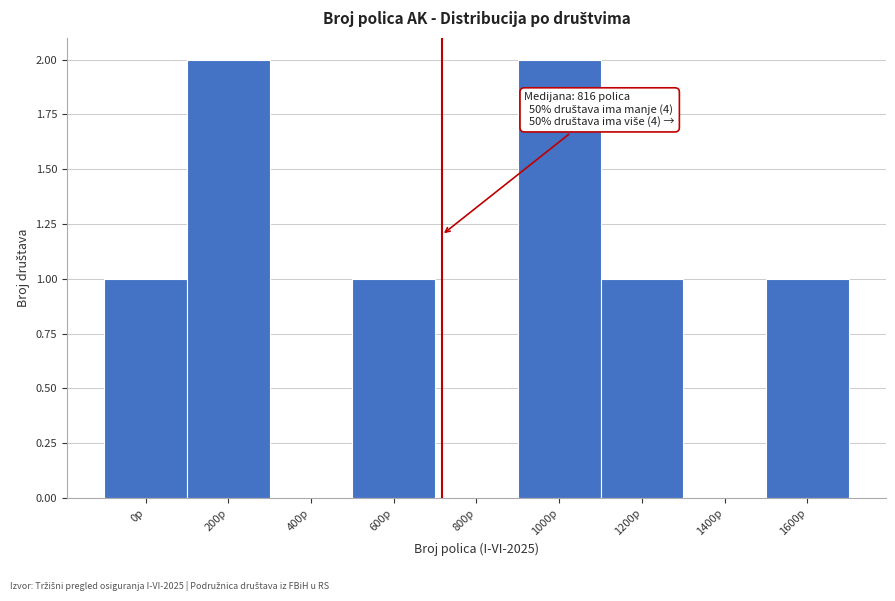

Reading left to right, what are all the values shown in this chart?

0p=1	200p=2	400p=0	600p=1	800p=0	1000p=2	1200p=1	1400p=0	1600p=1